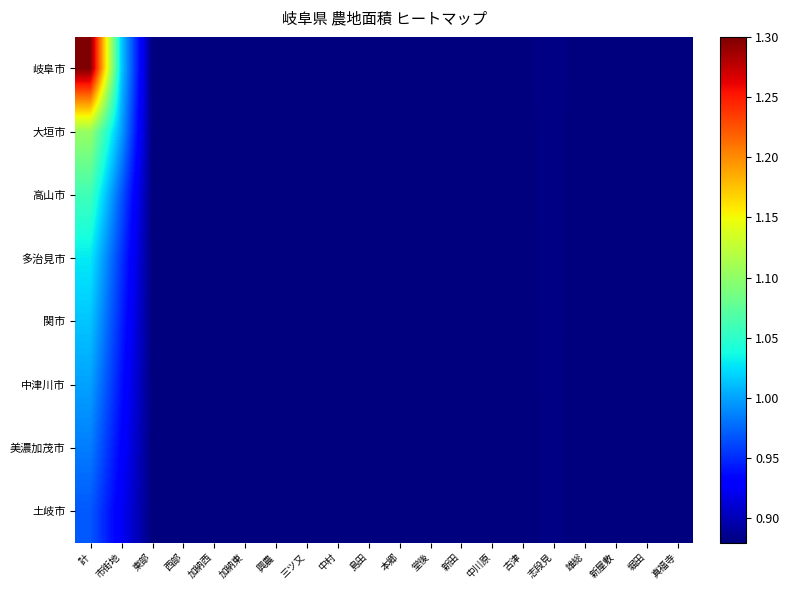

Reading left to right, list all the values displayed in this chart.

岐阜市: 計=1.3	市街地=1.0	東部=0.9	西部=0.9	加納西=0.9	加納東=0.9	興農=0.9	三ツ又=0.9	中村=0.9	島田=0.9	本郷=0.9	堂後=0.9	新田=0.9	中川原=0.9	古津=0.9	志段見=0.9	雄総=0.9	新屋敷=0.9	堀田=0.9	真福寺=0.9
大垣市: 計=1.1	市街地=1.0	東部=0.9	西部=0.9	加納西=0.9	加納東=0.9	興農=0.9	三ツ又=0.9	中村=0.9	島田=0.9	本郷=0.9	堂後=0.9	新田=0.9	中川原=0.9	古津=0.9	志段見=0.9	雄総=0.9	新屋敷=0.9	堀田=0.9	真福寺=0.9
高山市: 計=1.1	市街地=1.0	東部=0.9	西部=0.9	加納西=0.9	加納東=0.9	興農=0.9	三ツ又=0.9	中村=0.9	島田=0.9	本郷=0.9	堂後=0.9	新田=0.9	中川原=0.9	古津=0.9	志段見=0.9	雄総=0.9	新屋敷=0.9	堀田=0.9	真福寺=0.9
多治見市: 計=1.0	市街地=1.0	東部=0.9	西部=0.9	加納西=0.9	加納東=0.9	興農=0.9	三ツ又=0.9	中村=0.9	島田=0.9	本郷=0.9	堂後=0.9	新田=0.9	中川原=0.9	古津=0.9	志段見=0.9	雄総=0.9	新屋敷=0.9	堀田=0.9	真福寺=0.9
関市: 計=1.0	市街地=0.9	東部=0.9	西部=0.9	加納西=0.9	加納東=0.9	興農=0.9	三ツ又=0.9	中村=0.9	島田=0.9	本郷=0.9	堂後=0.9	新田=0.9	中川原=0.9	古津=0.9	志段見=0.9	雄総=0.9	新屋敷=0.9	堀田=0.9	真福寺=0.9
中津川市: 計=1.0	市街地=0.9	東部=0.9	西部=0.9	加納西=0.9	加納東=0.9	興農=0.9	三ツ又=0.9	中村=0.9	島田=0.9	本郷=0.9	堂後=0.9	新田=0.9	中川原=0.9	古津=0.9	志段見=0.9	雄総=0.9	新屋敷=0.9	堀田=0.9	真福寺=0.9
美濃加茂市: 計=1.0	市街地=0.9	東部=0.9	西部=0.9	加納西=0.9	加納東=0.9	興農=0.9	三ツ又=0.9	中村=0.9	島田=0.9	本郷=0.9	堂後=0.9	新田=0.9	中川原=0.9	古津=0.9	志段見=0.9	雄総=0.9	新屋敷=0.9	堀田=0.9	真福寺=0.9
土岐市: 計=1.0	市街地=0.9	東部=0.9	西部=0.9	加納西=0.9	加納東=0.9	興農=0.9	三ツ又=0.9	中村=0.9	島田=0.9	本郷=0.9	堂後=0.9	新田=0.9	中川原=0.9	古津=0.9	志段見=0.9	雄総=0.9	新屋敷=0.9	堀田=0.9	真福寺=0.9